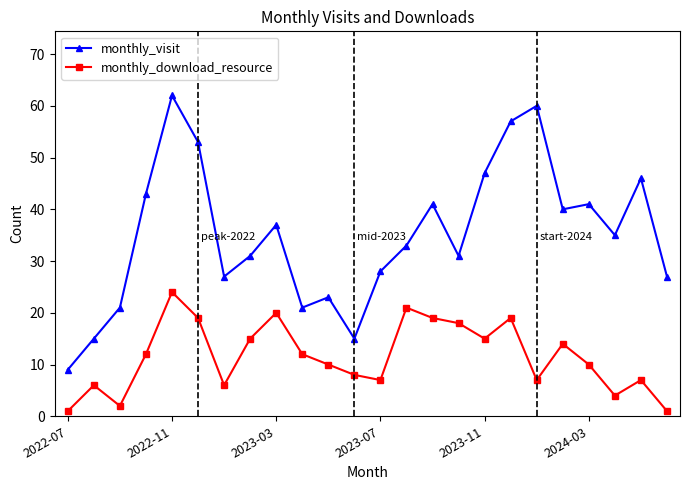

Which series has the widest spread of values?

monthly_visit